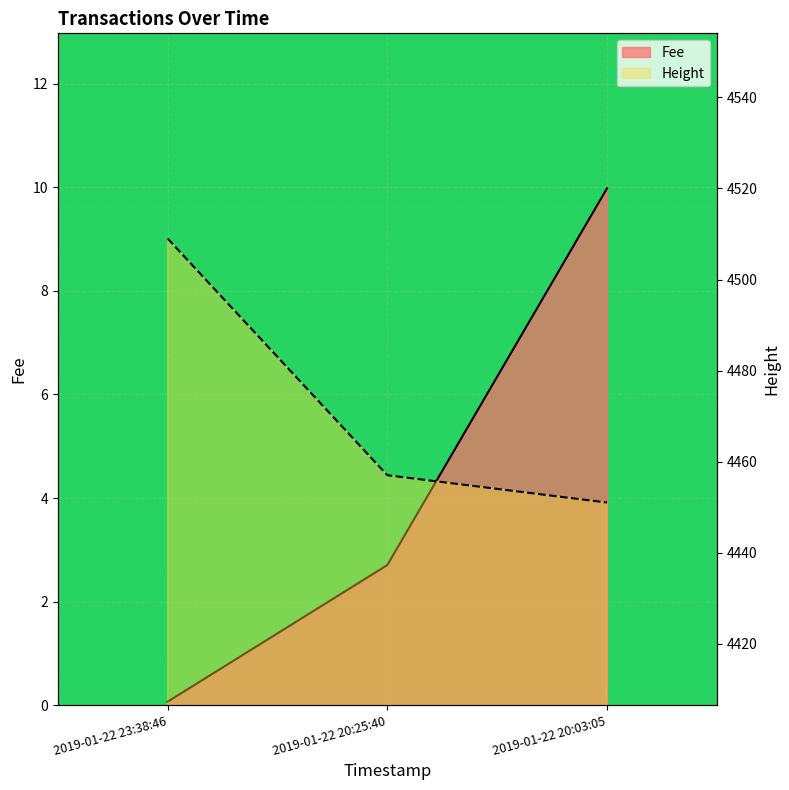

Is it true that Fee equals 0.1 at 2019-01-22 23:38:46?

True